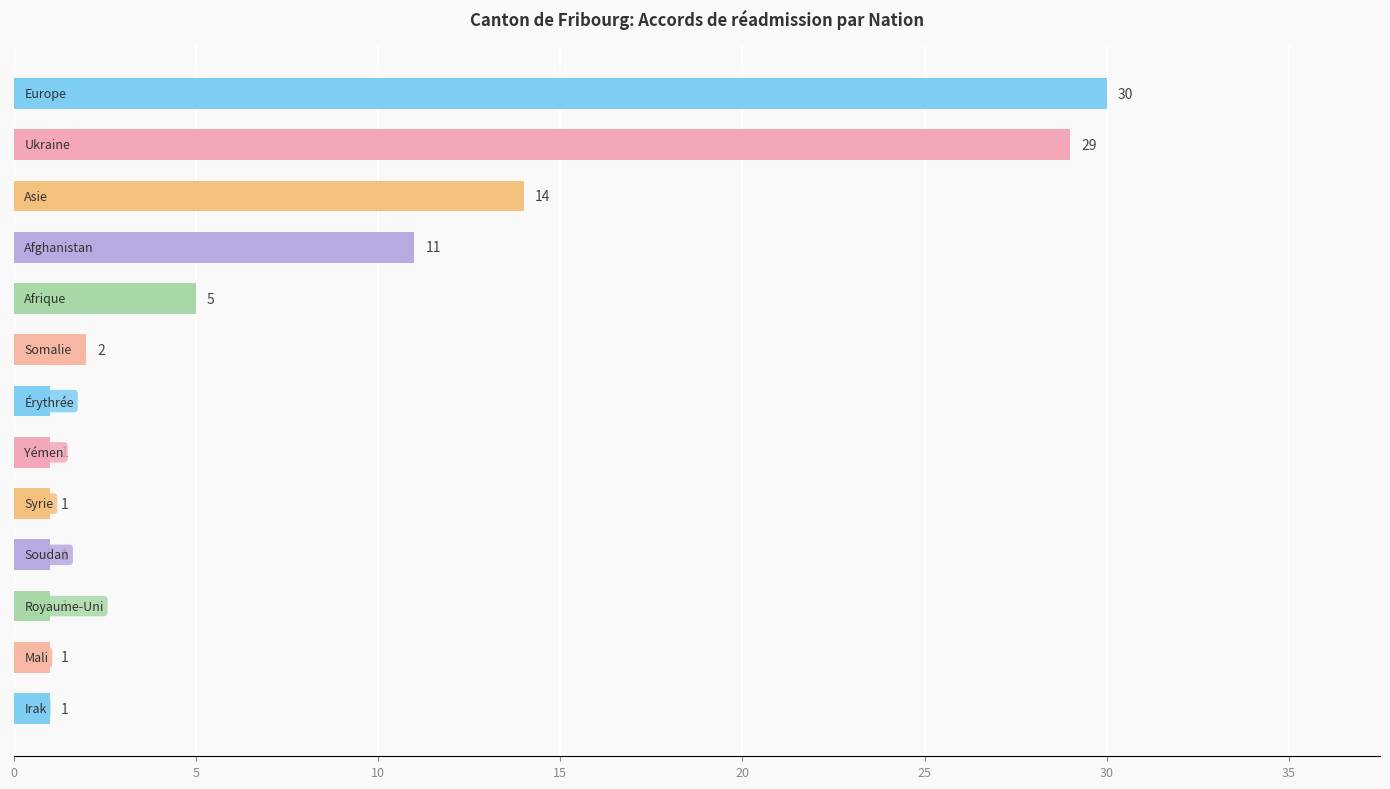

Reading top to bottom, list all the values displayed in this chart.

30	29	14	11	5	2	1	1	1	1	1	1	1